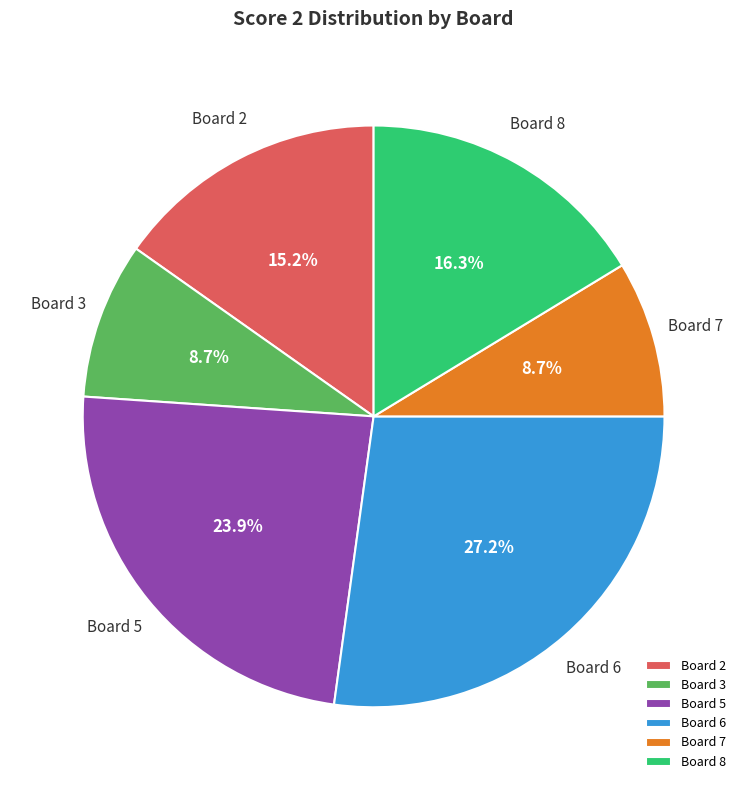

Does any single category account for the majority?

No